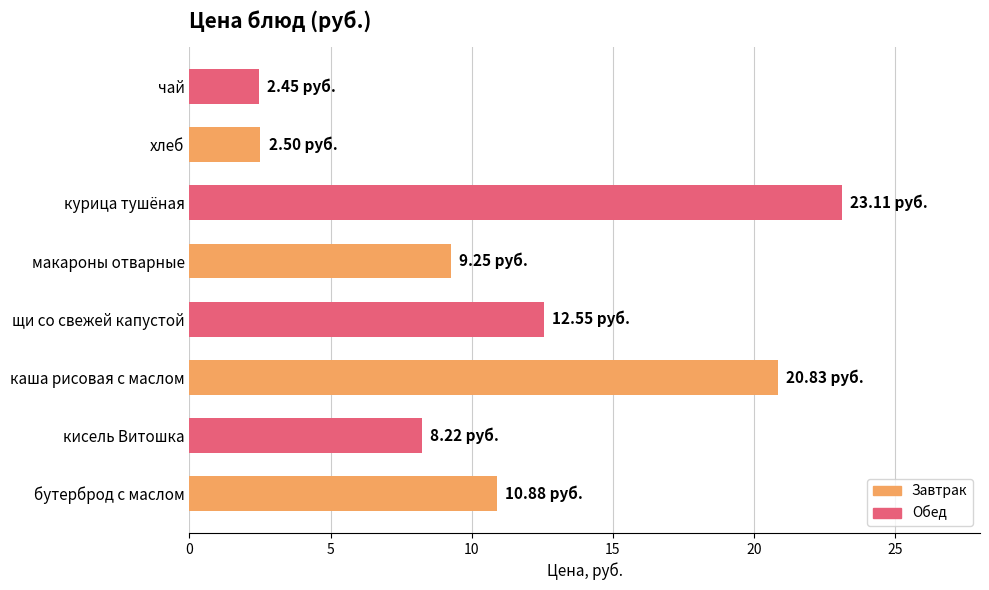

What is the difference between the second highest and second lowest values?

18.3